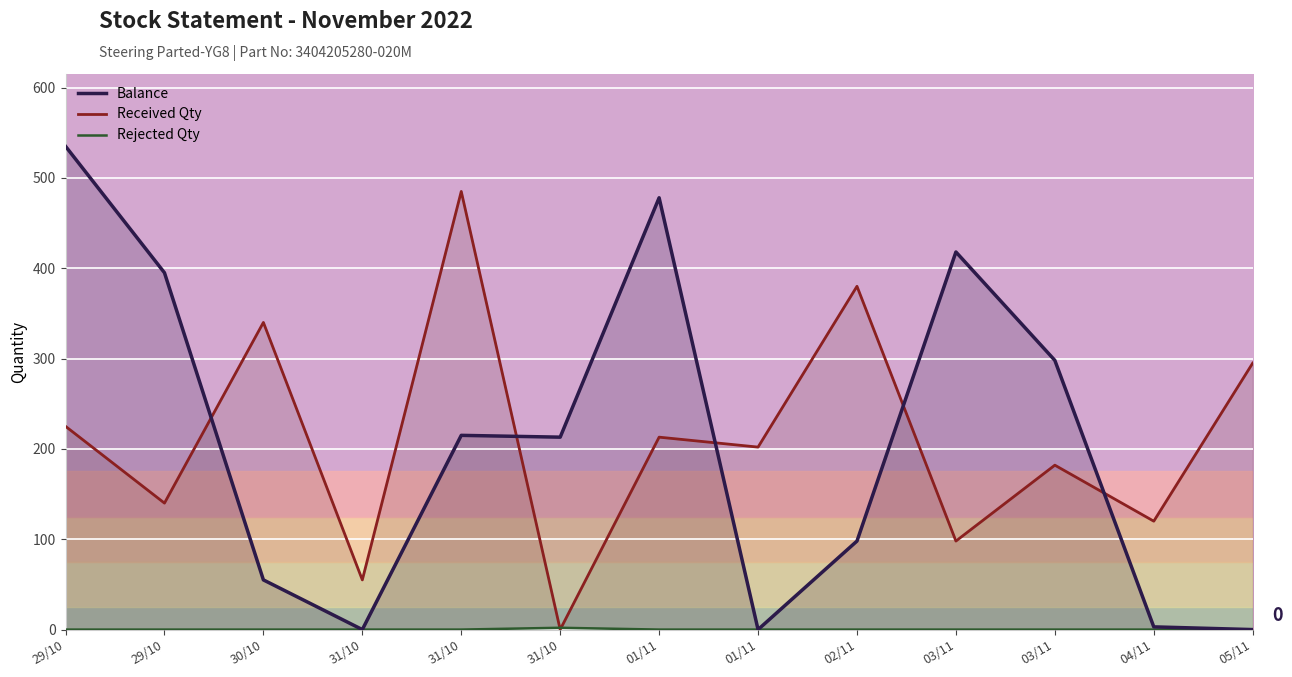

Rank the categories by Received Qty value from highest to lowest.

31/10, 02/11, 30/10, 05/11, 29/10, 01/11, 01/11, 03/11, 29/10, 04/11, 03/11, 31/10, 31/10